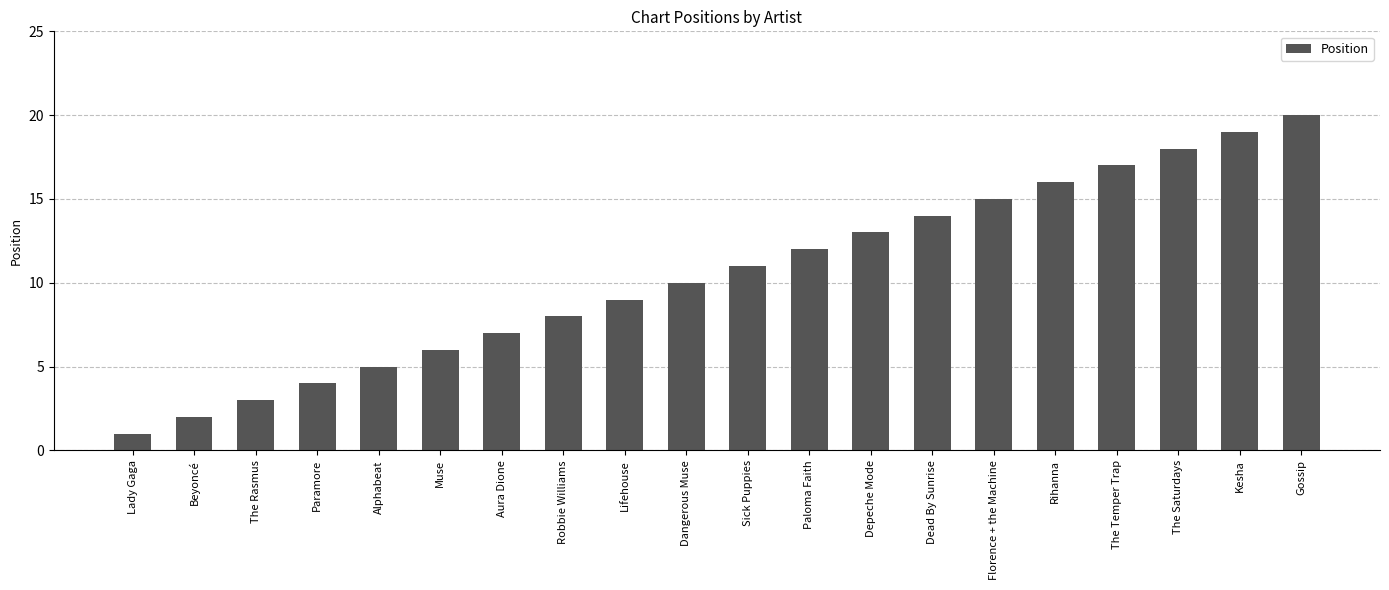

Is it true that the value at Paloma Faith is 12?

True